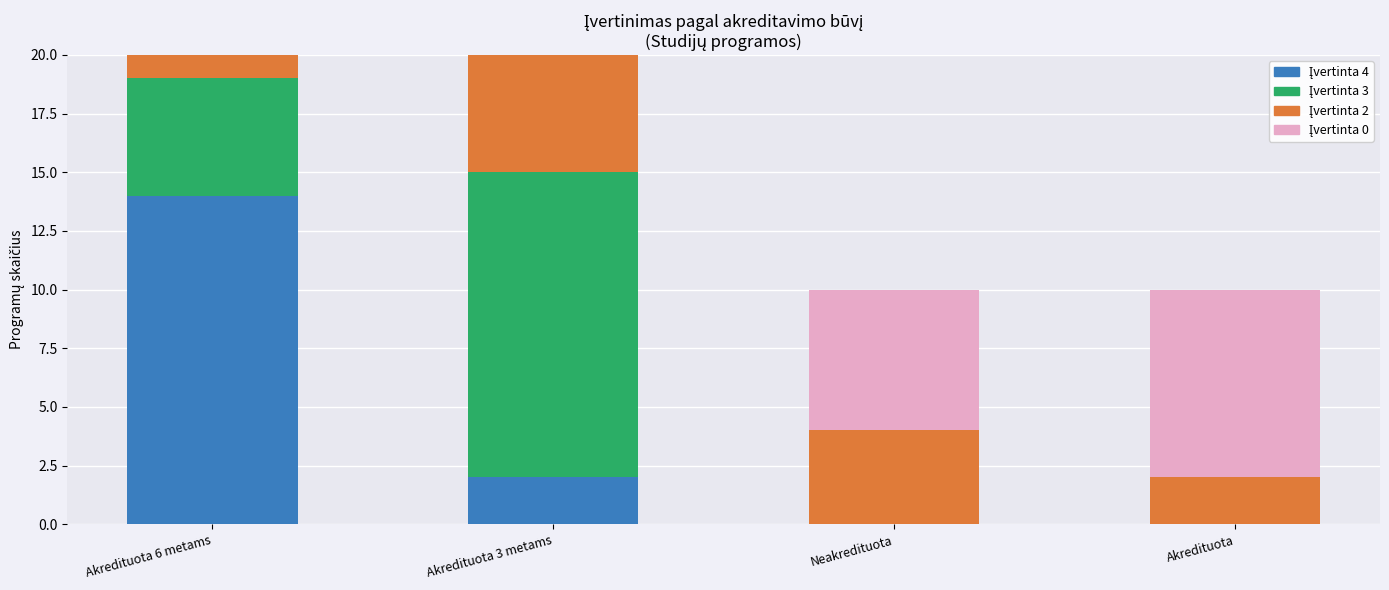

The value of Įvertinta 4 at Akredituota is 0. True or false?

True